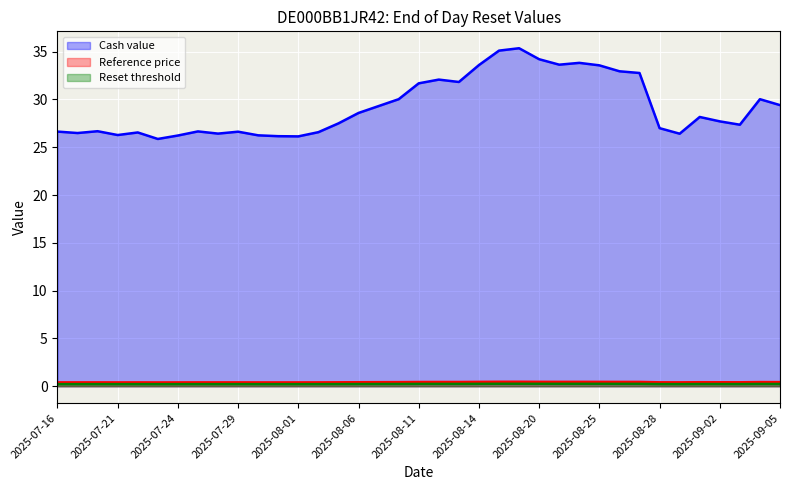

What is the greatest value displayed?

35.4